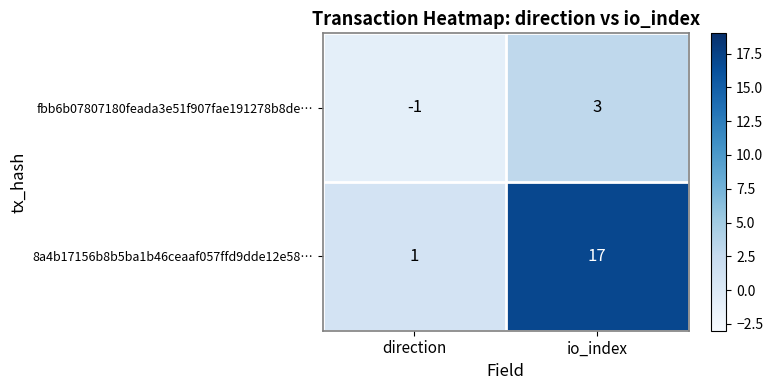

What is the approximate value of fbb6b07807180feada3e51f907fae191278b8de… at io_index?

3